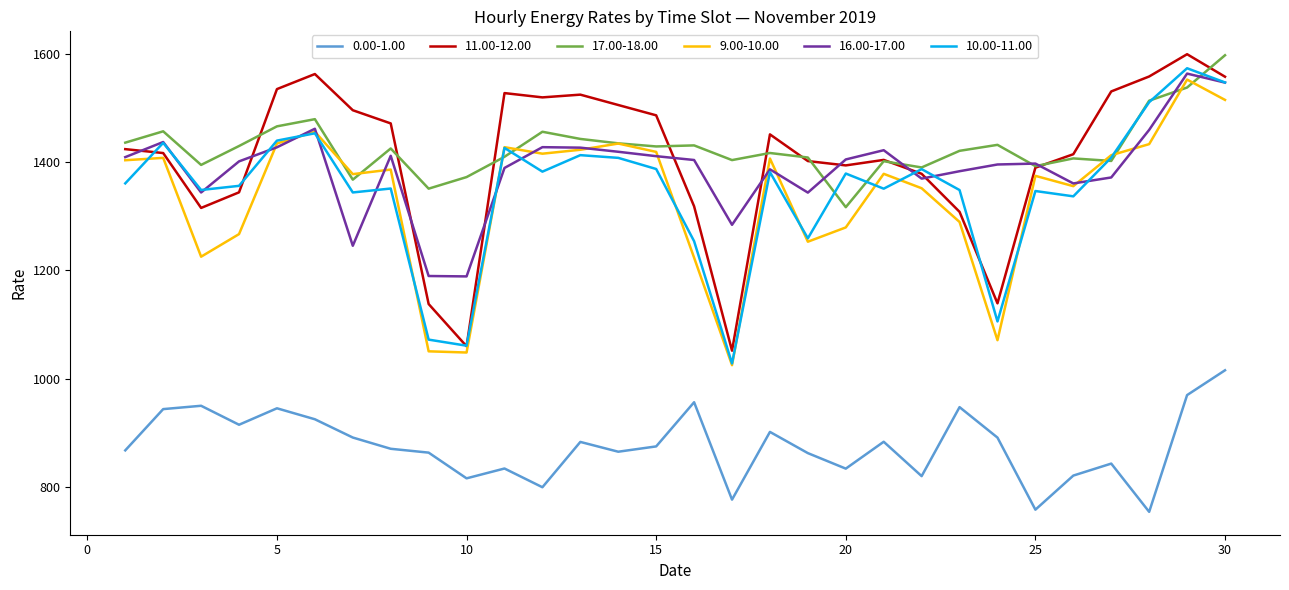

Count the number of categories in the chart.

30